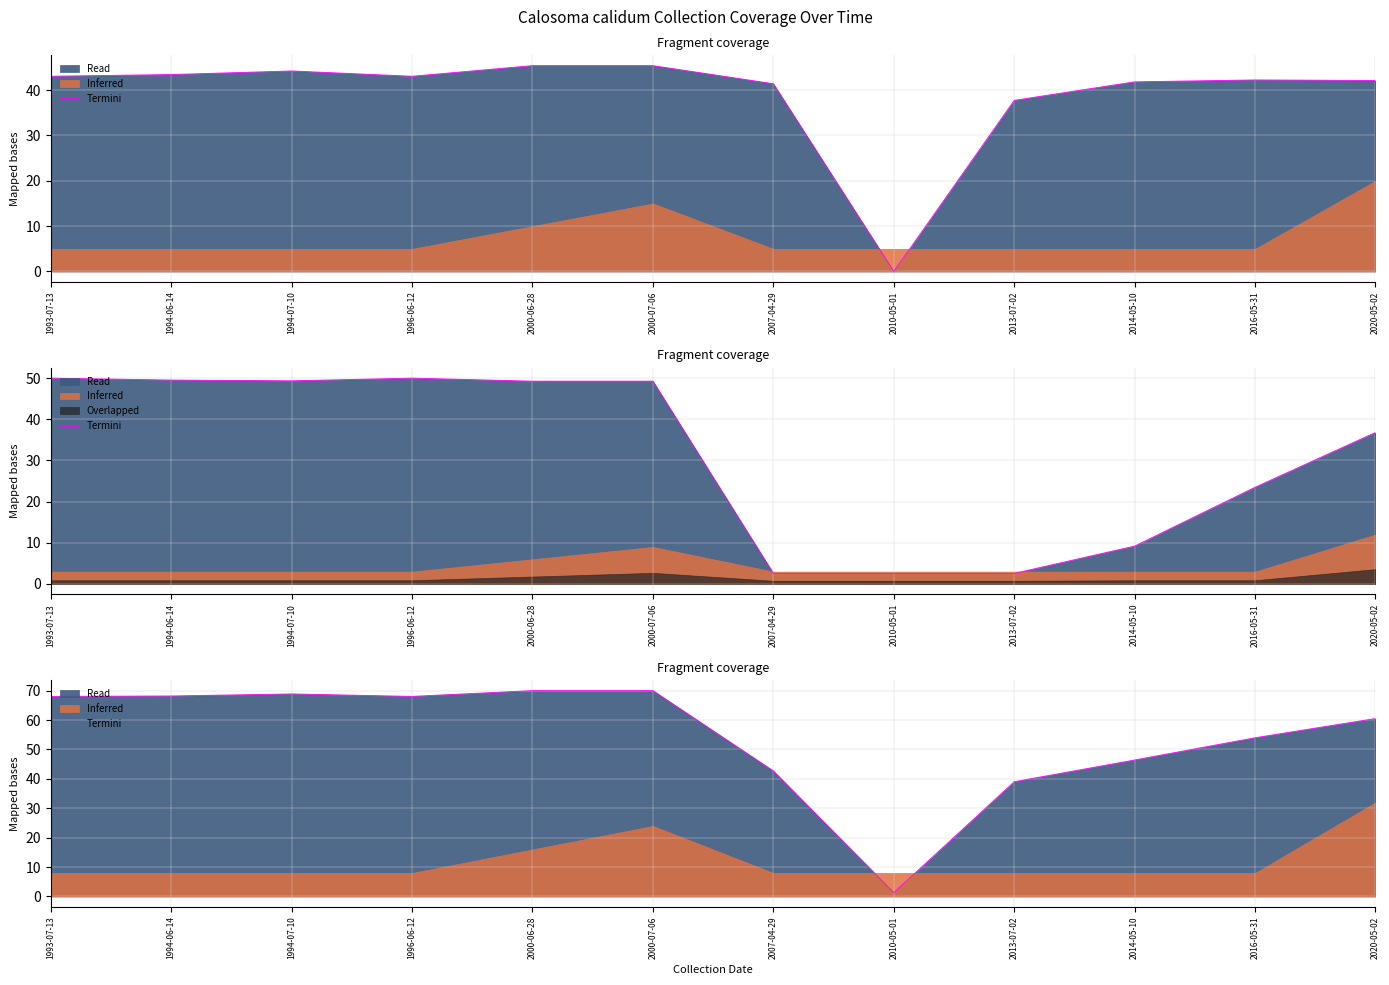

Is it true that the value at 1996-06-12 is 68.1?

True